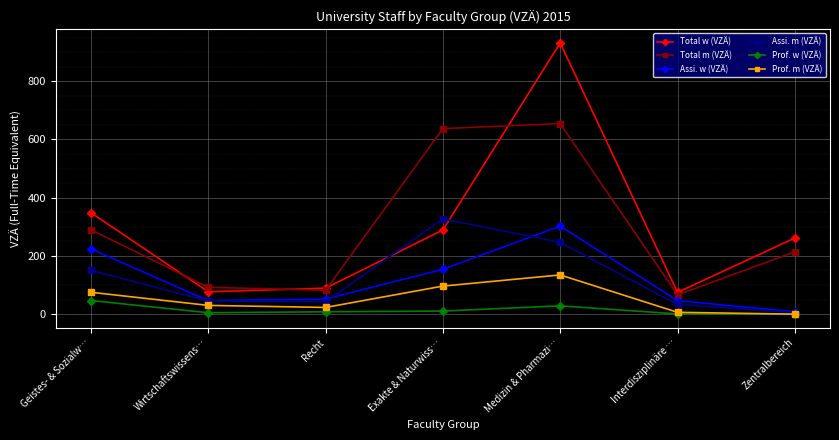

True or false: Assi. w (VZÄ) and Total m (VZÄ) intersect in this chart.

False